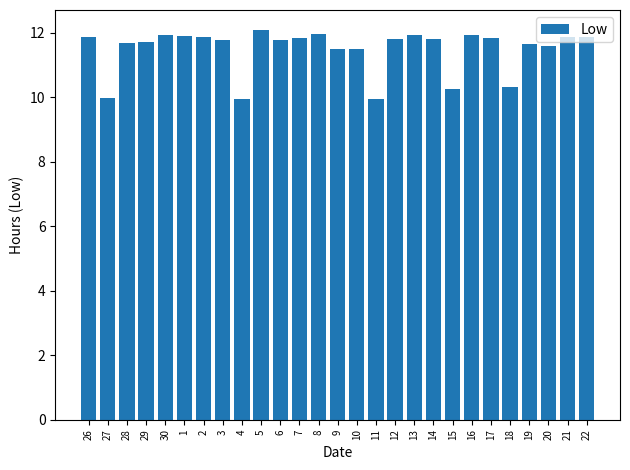

Which label corresponds to the largest value in the chart?

5